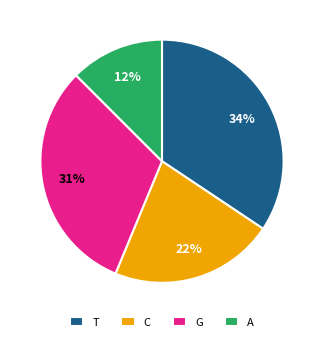

To the nearest percent, what is the average slice percentage?

25%